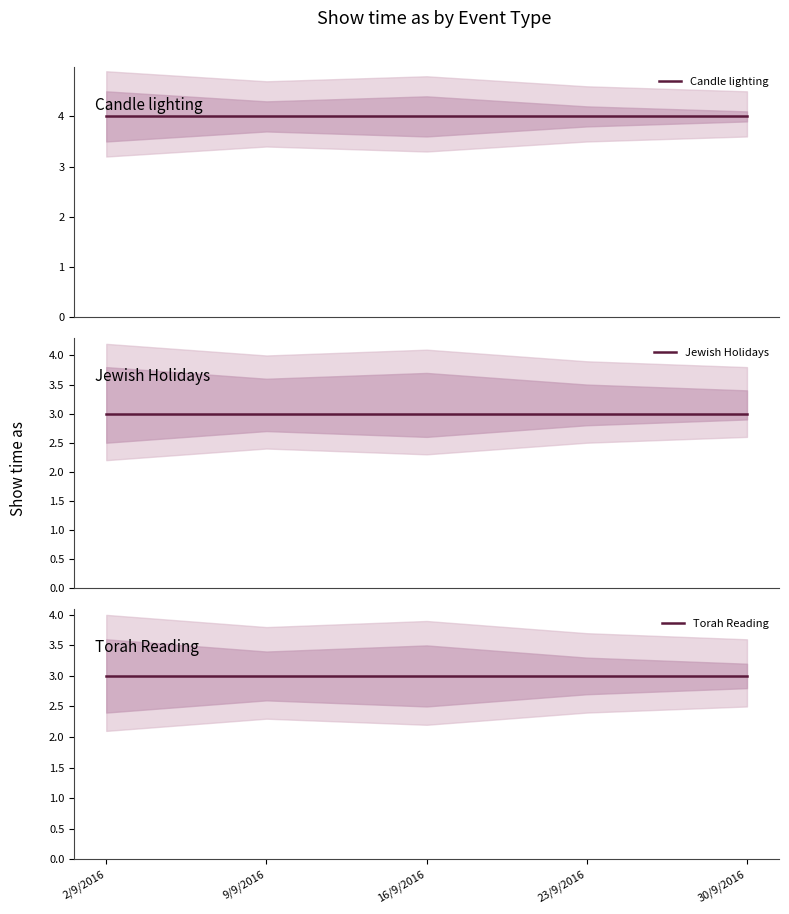

True or false: Torah Reading and Jewish Holidays intersect in this chart.

False